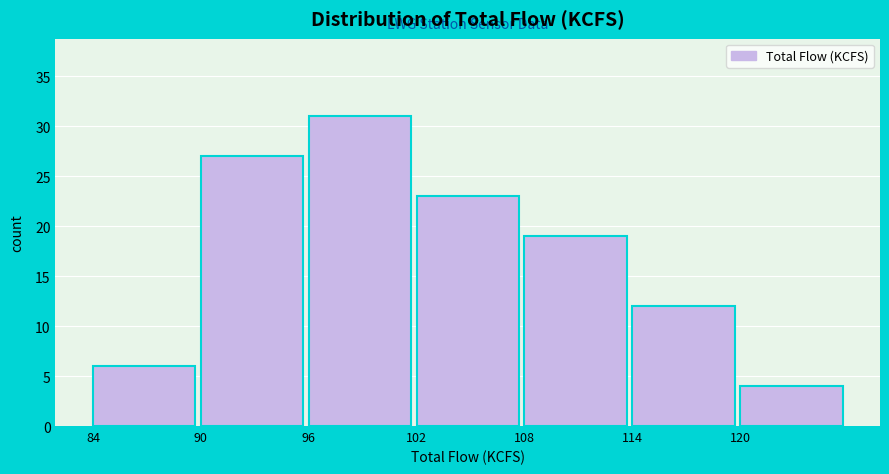

Reading left to right, list every bar in this chart as the range it spans on the x-axis followed by its height. The values are not printed on the chart, so give them approximately, as read against the axis.

84 to 90: 6
90 to 96: 27
96 to 102: 31
102 to 108: 23
108 to 114: 19
114 to 120: 12
120 to 126: 4